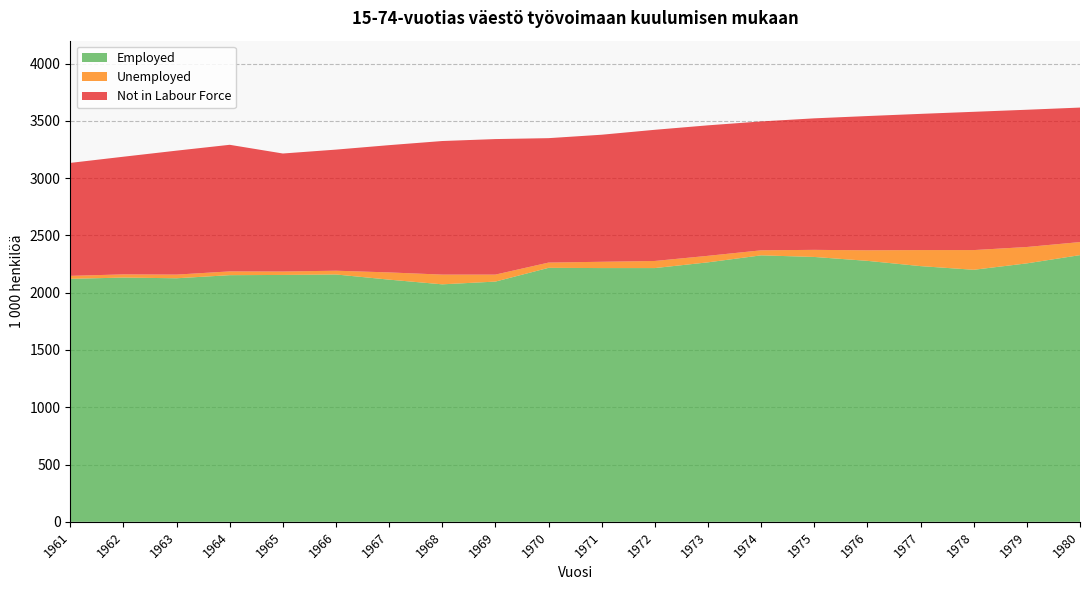

Reading left to right, what are all the values shown in this chart?

Employed: 2121	2132	2126	2153	2155	2159	2114	2073	2097	2217	2215	2215	2265	2326	2312	2278	2232	2200	2256	2328
Unemployed: 26	28	32	33	30	33	63	85	61	46	55	62	57	44	62	92	140	172	143	114
Not in Labour Force: 986	1027	1082	1105	1030	1057	1111	1166	1183	1086	1109	1145	1139	1125	1148	1172	1189	1207	1198	1174